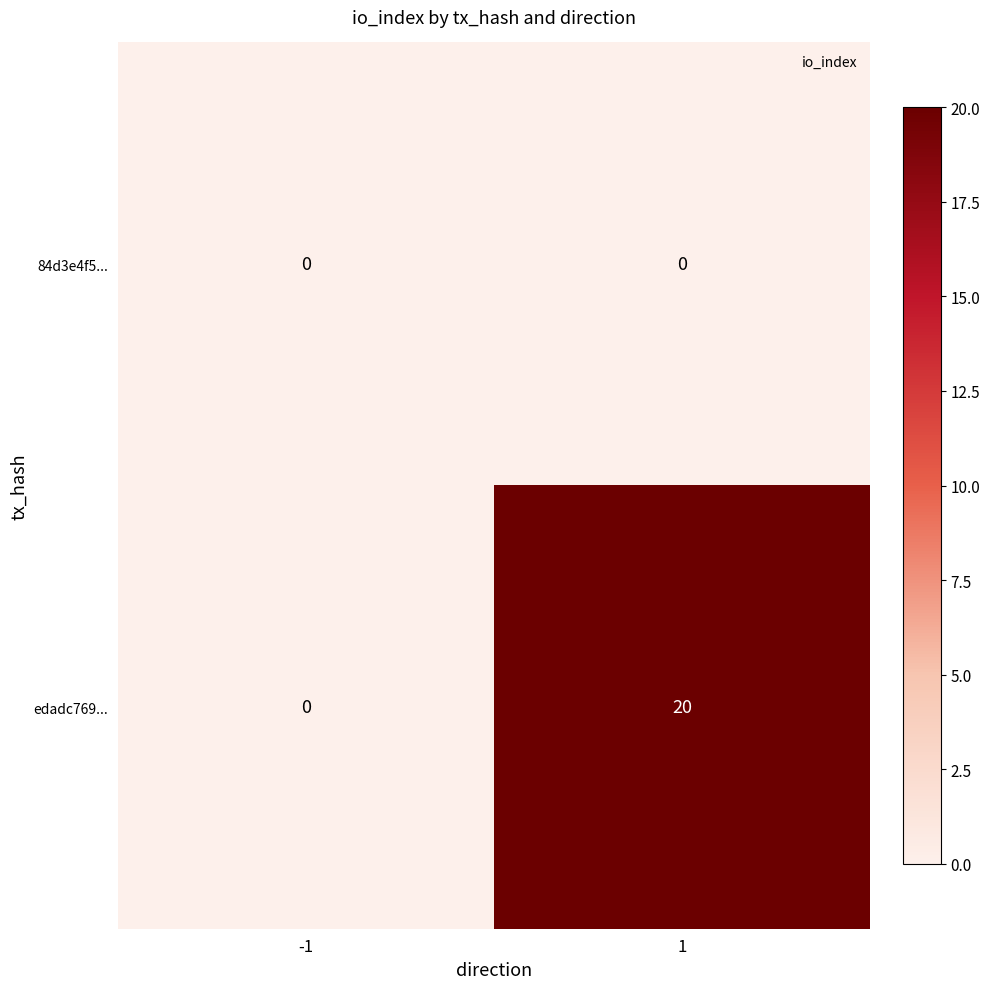

Between -1 and 1, which series saw the biggest shift?

edadc769...